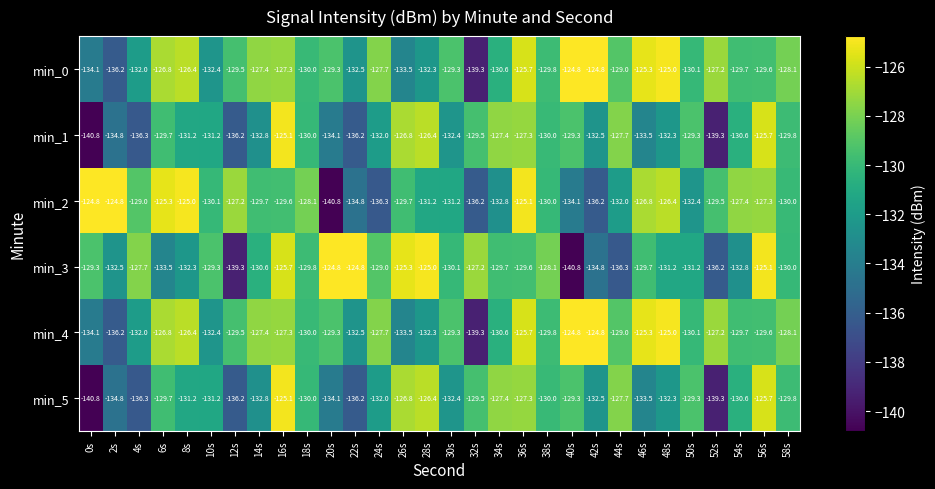

How many categories are shown in the chart?

30